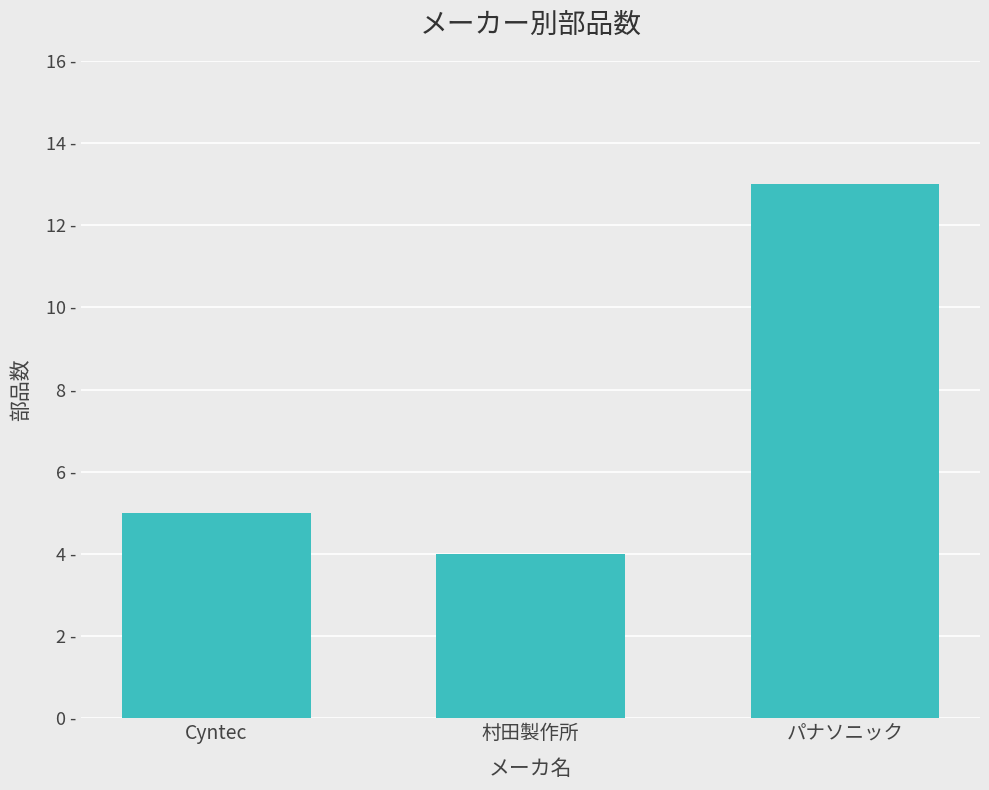

What position from the right is 村田製作所?

2